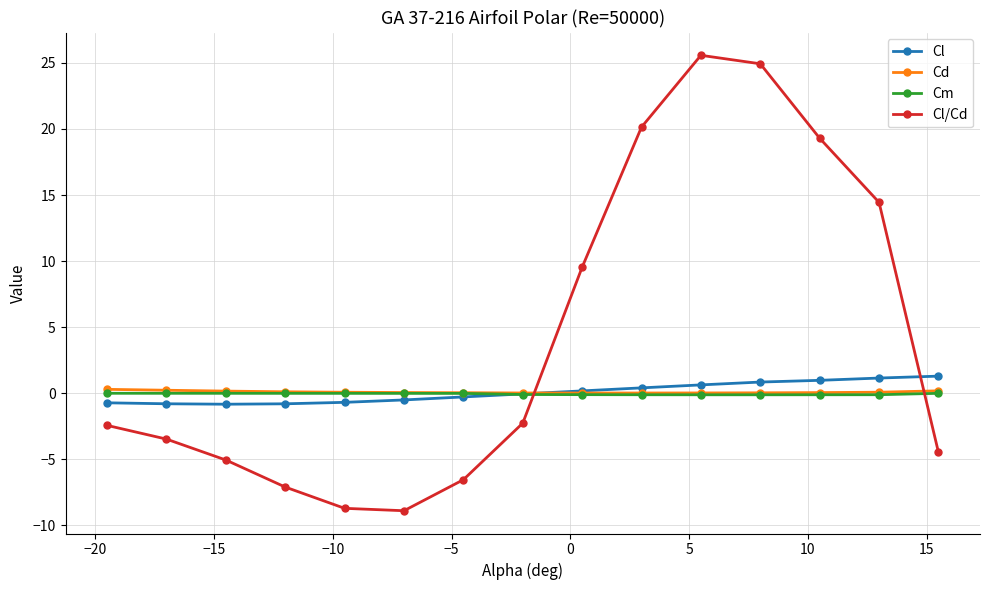

Which series has the widest spread of values?

Cl/Cd